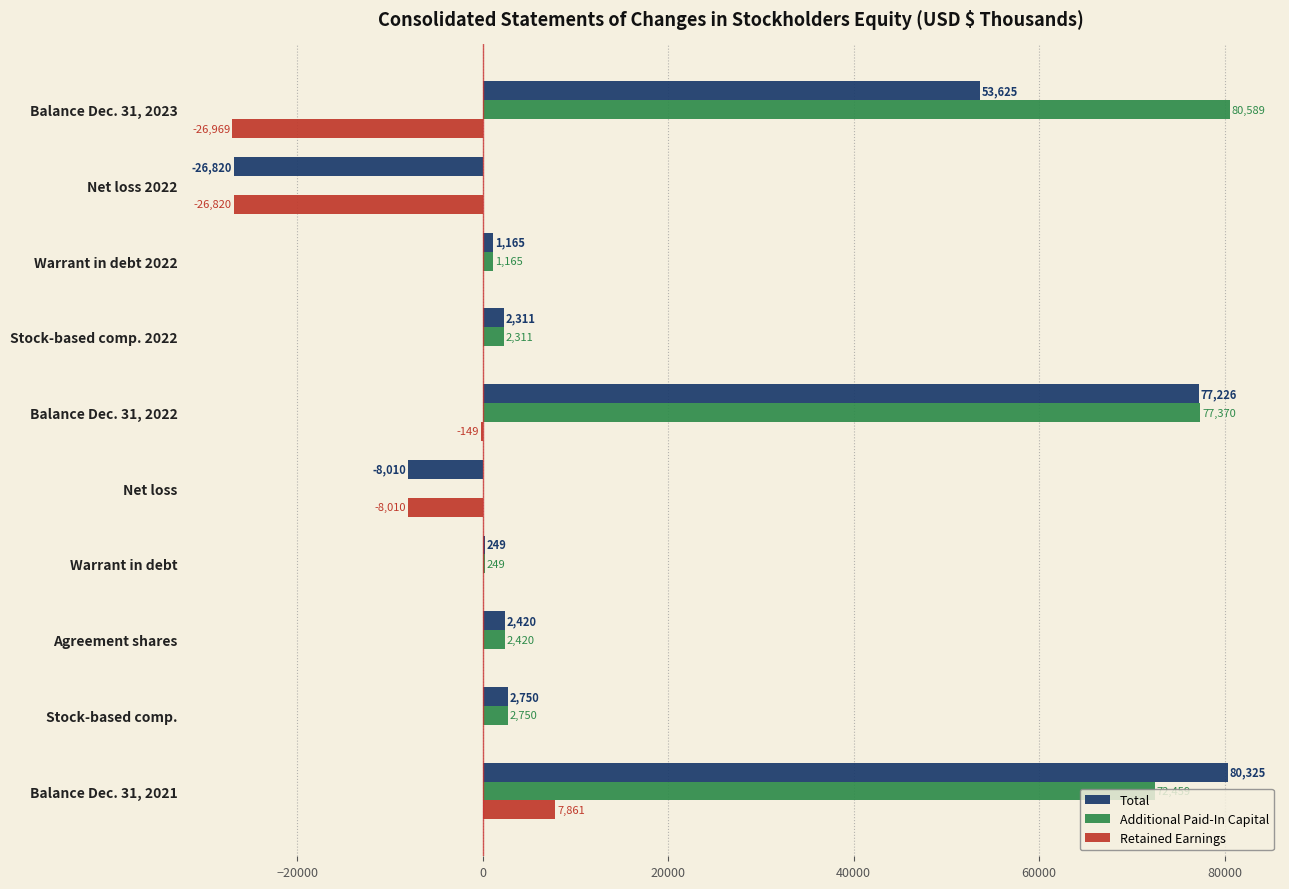

At which category is the sum across all series the highest?

Balance Dec. 31, 2021